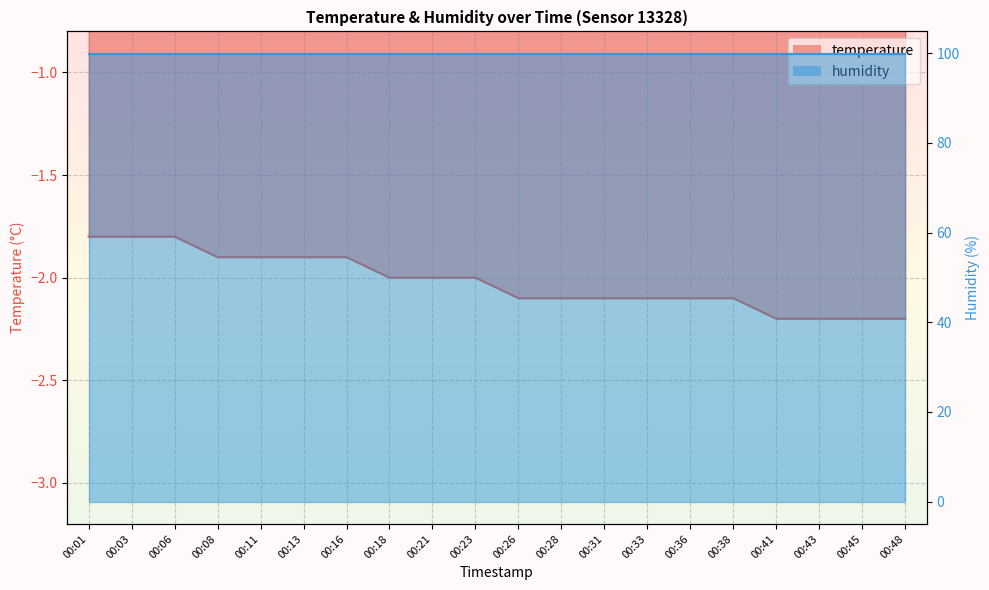

List the labels in order of value, largest first.

00:01, 00:03, 00:06, 00:08, 00:11, 00:13, 00:16, 00:18, 00:21, 00:23, 00:26, 00:28, 00:31, 00:33, 00:36, 00:38, 00:41, 00:43, 00:45, 00:48